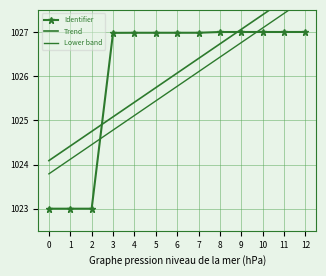

The Identifier series shows 1352.2 at 10. True or false?

False